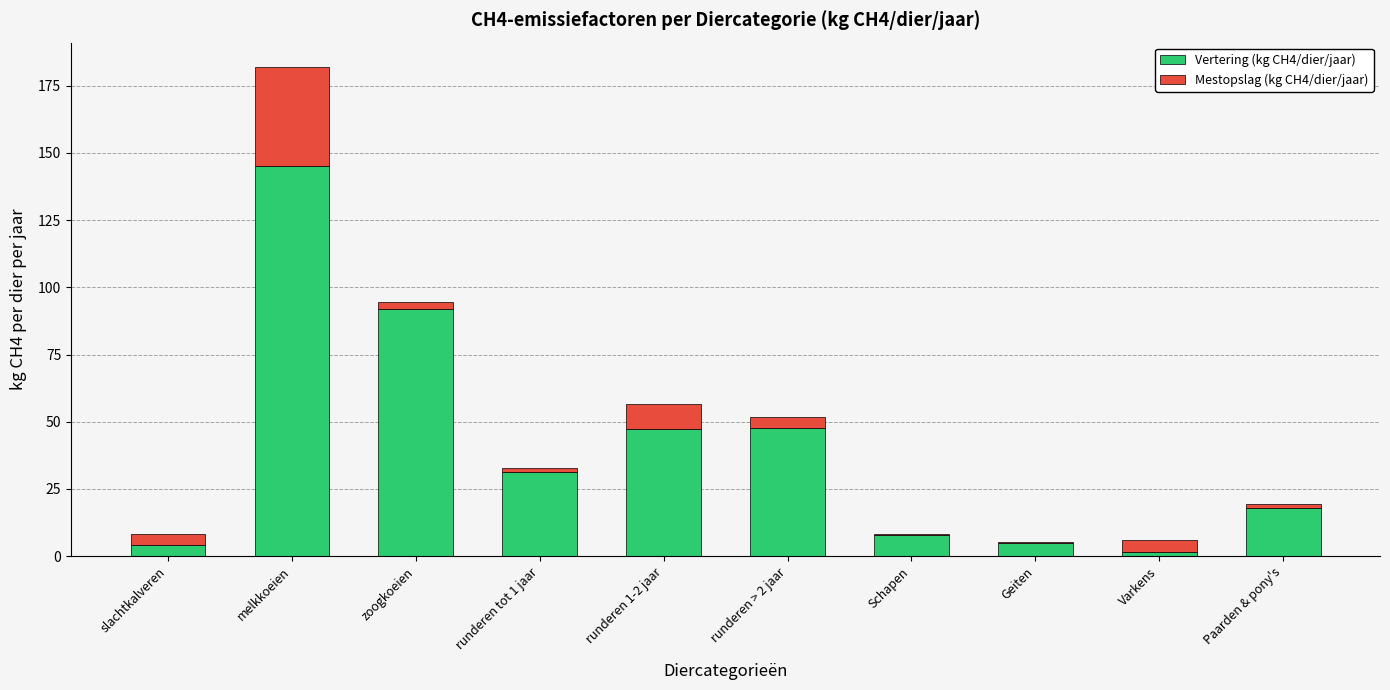

The value of Vertering (kg CH4/dier/jaar) at Paarden & pony's is 25.2. True or false?

False